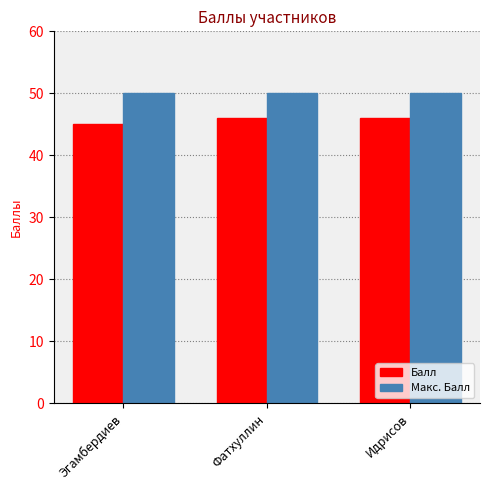

At how many categories does at least one series exceed 47?

3